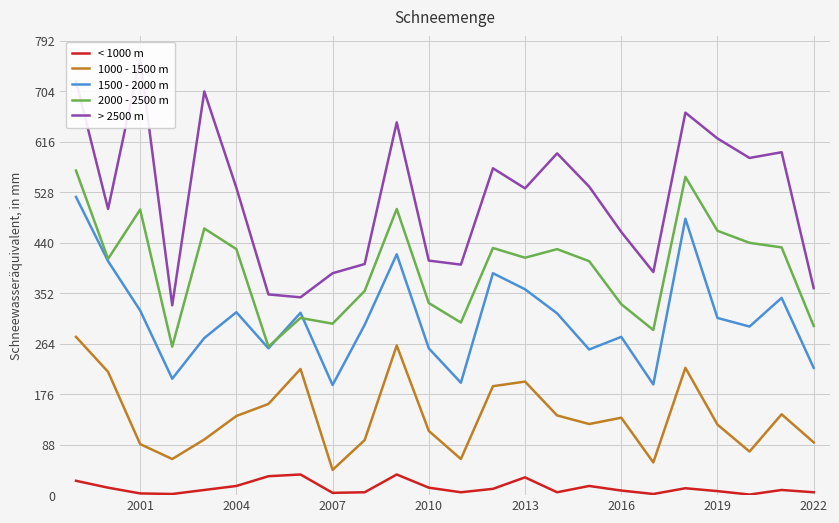

What is the approximate value of < 1000 m at 2004?

16